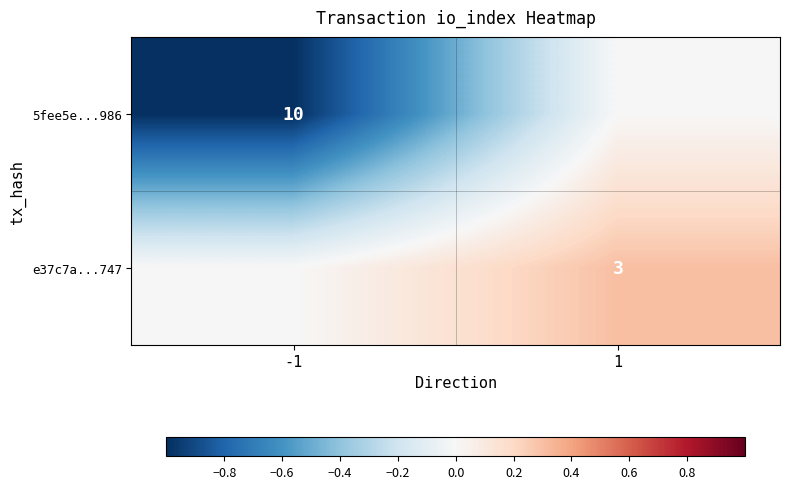

What is the maximum value shown in the chart?

0.3